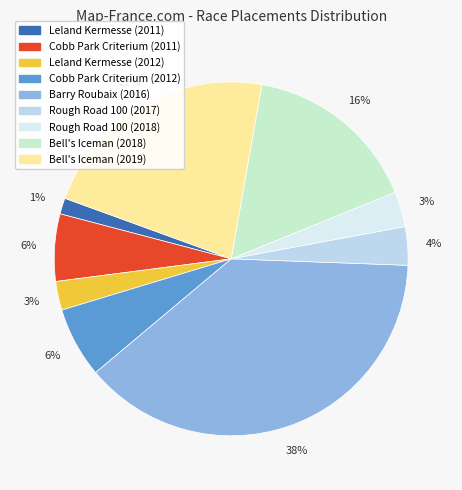

What percentage is the Cobb Park Criterium (2012) slice, to the nearest percent?

6%